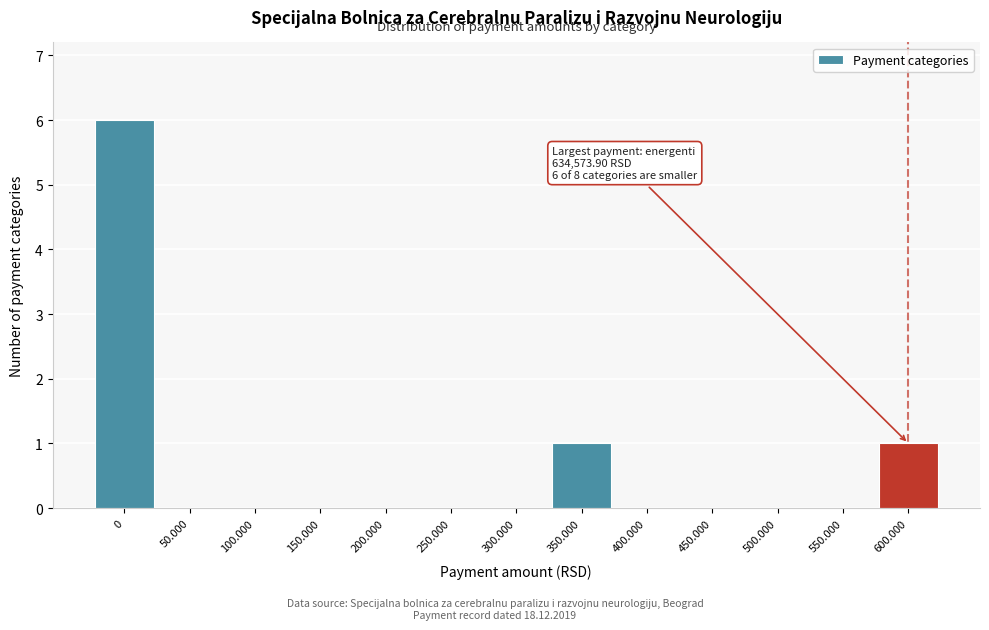

Reading left to right, what are all the values shown in this chart?

0=6	50.000=0	100.000=0	150.000=0	200.000=0	250.000=0	300.000=0	350.000=1	400.000=0	450.000=0	500.000=0	550.000=0	600.000=1